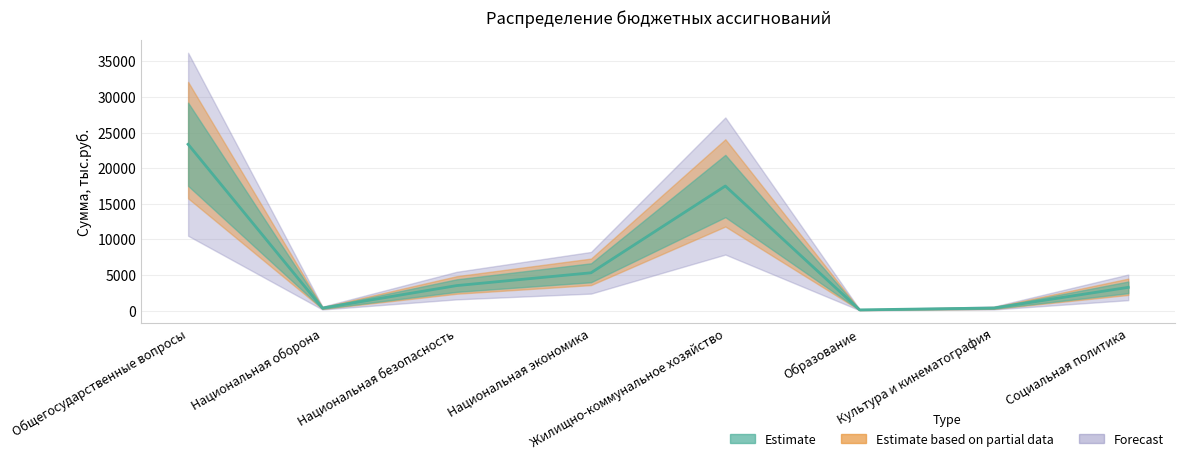

What value does the data have at Образование?

110.0